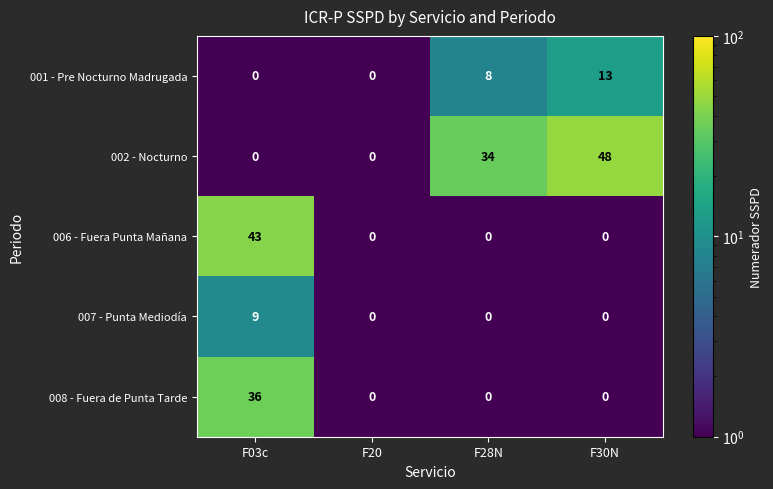

The 008 - Fuera de Punta Tarde series shows -13 at F30N. True or false?

False